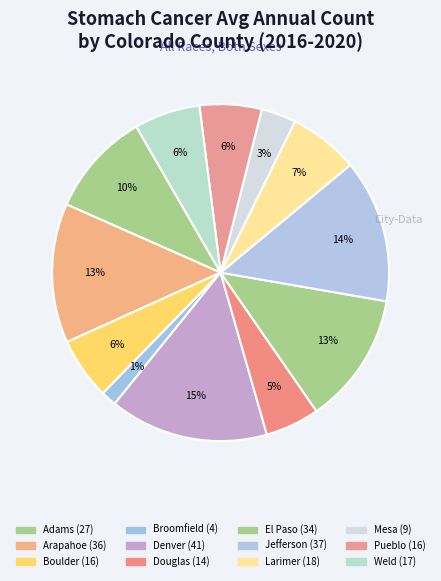

Which slice is the smallest?

Broomfield County